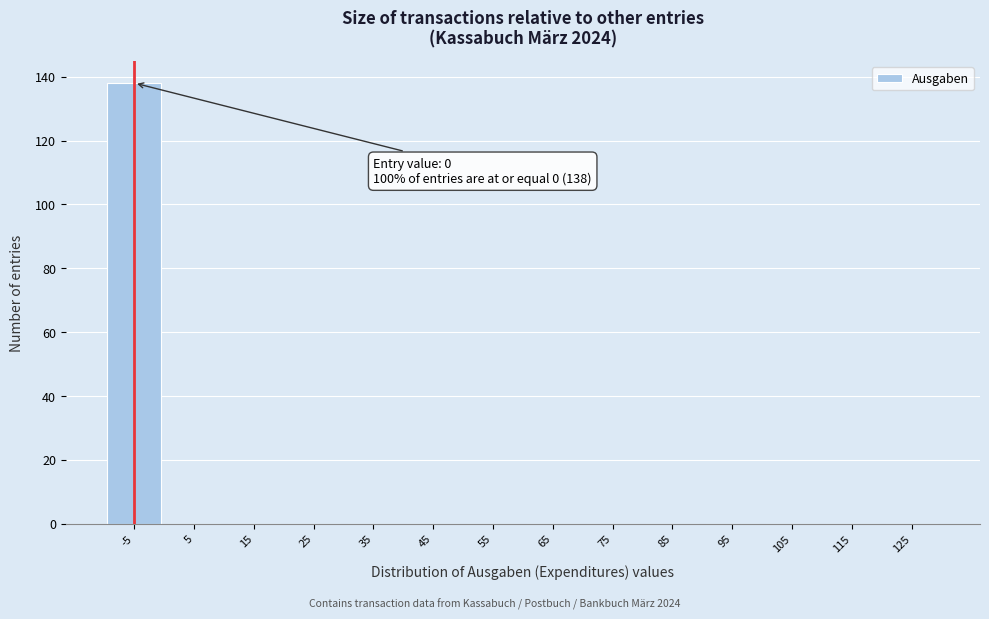

Reading left to right, what are all the values shown in this chart?

-5=138	5=0	15=0	25=0	35=0	45=0	55=0	65=0	75=0	85=0	95=0	105=0	115=0	125=0